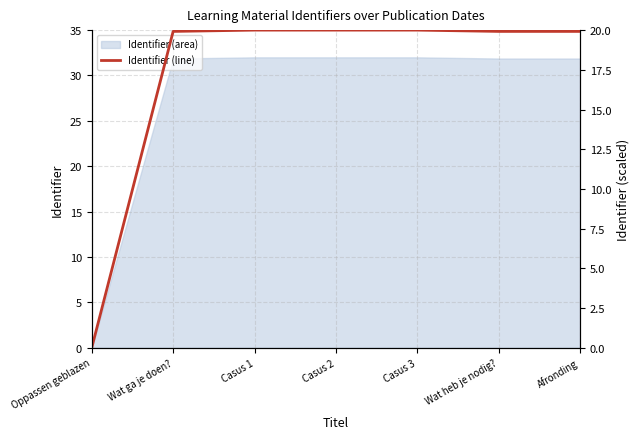

Which category has the highest value across all series?

Casus 3